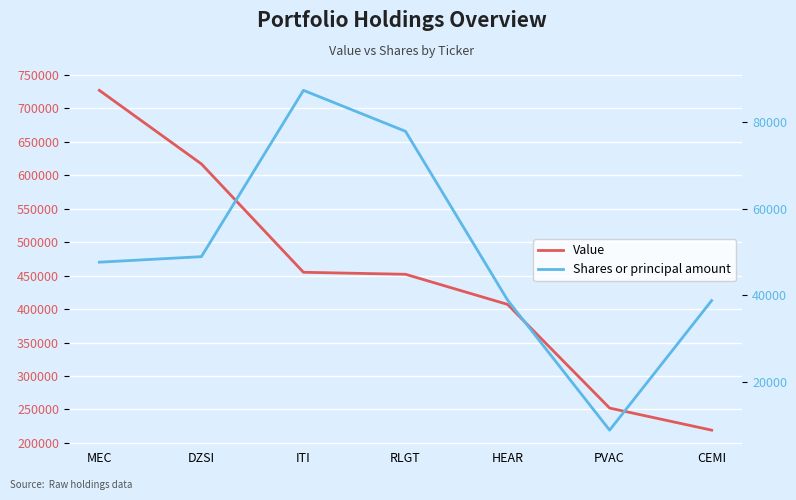

Rank the categories by Shares or principal amount value from lowest to highest.

PVAC, CEMI, HEAR, MEC, DZSI, RLGT, ITI